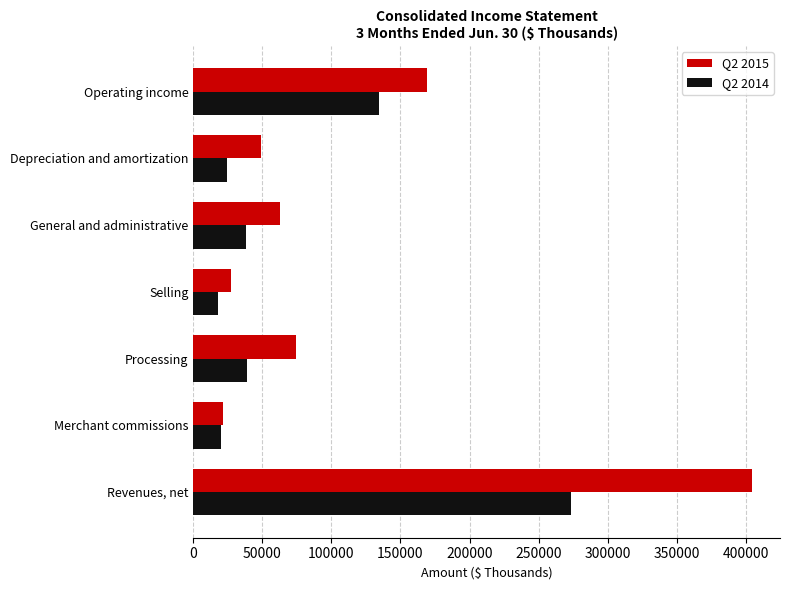

Rank the series by their average value, from lowest to highest.

Q2 2014, Q2 2015